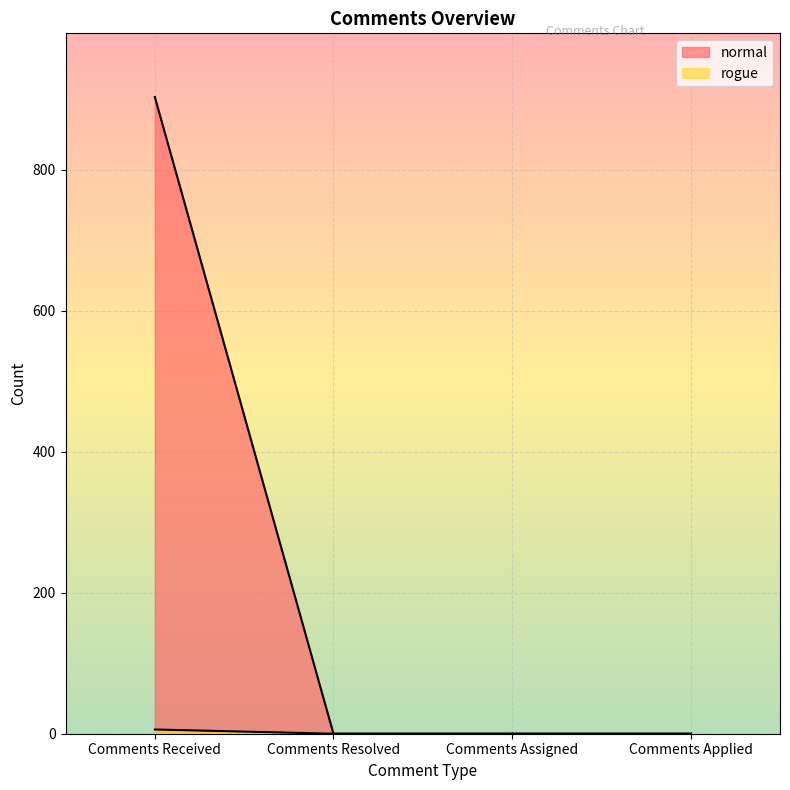

Reading right to left, transcribe all the data shown in this chart.

normal: 0	0	0	903
rogue: 0	0	0	6